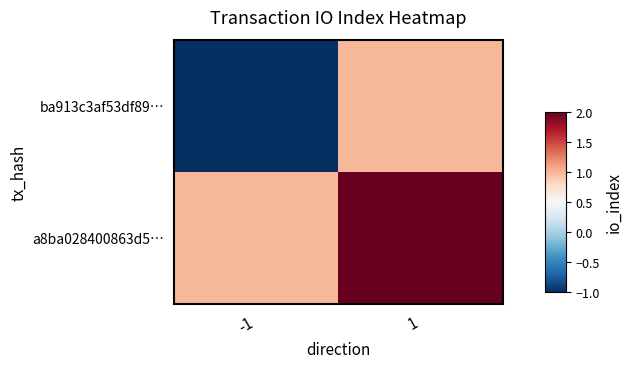

What is the difference between the highest and lowest values at -1?

2